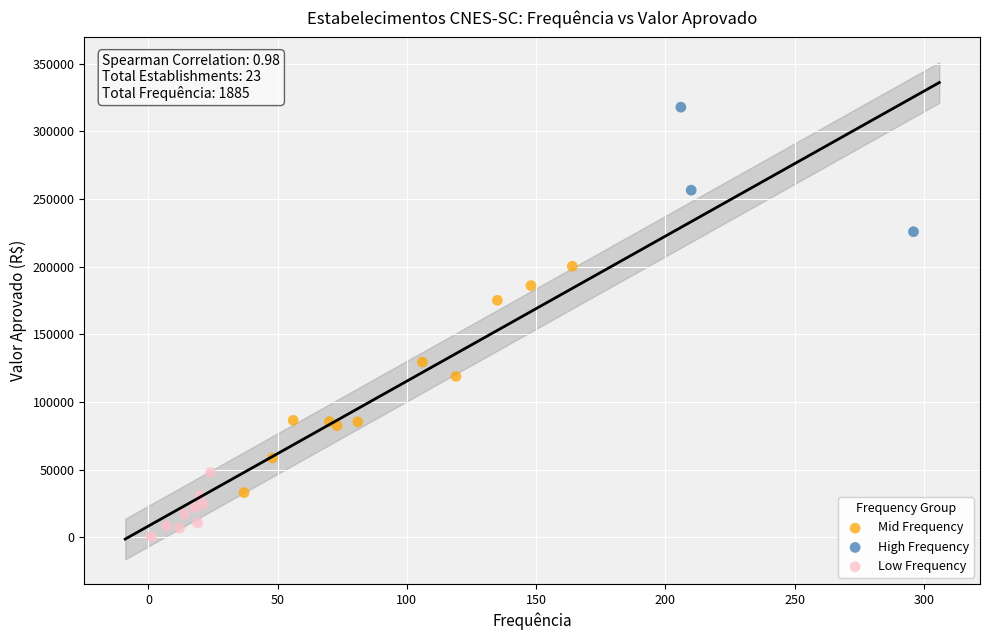

Which series contains the highest Y value?

High Frequency